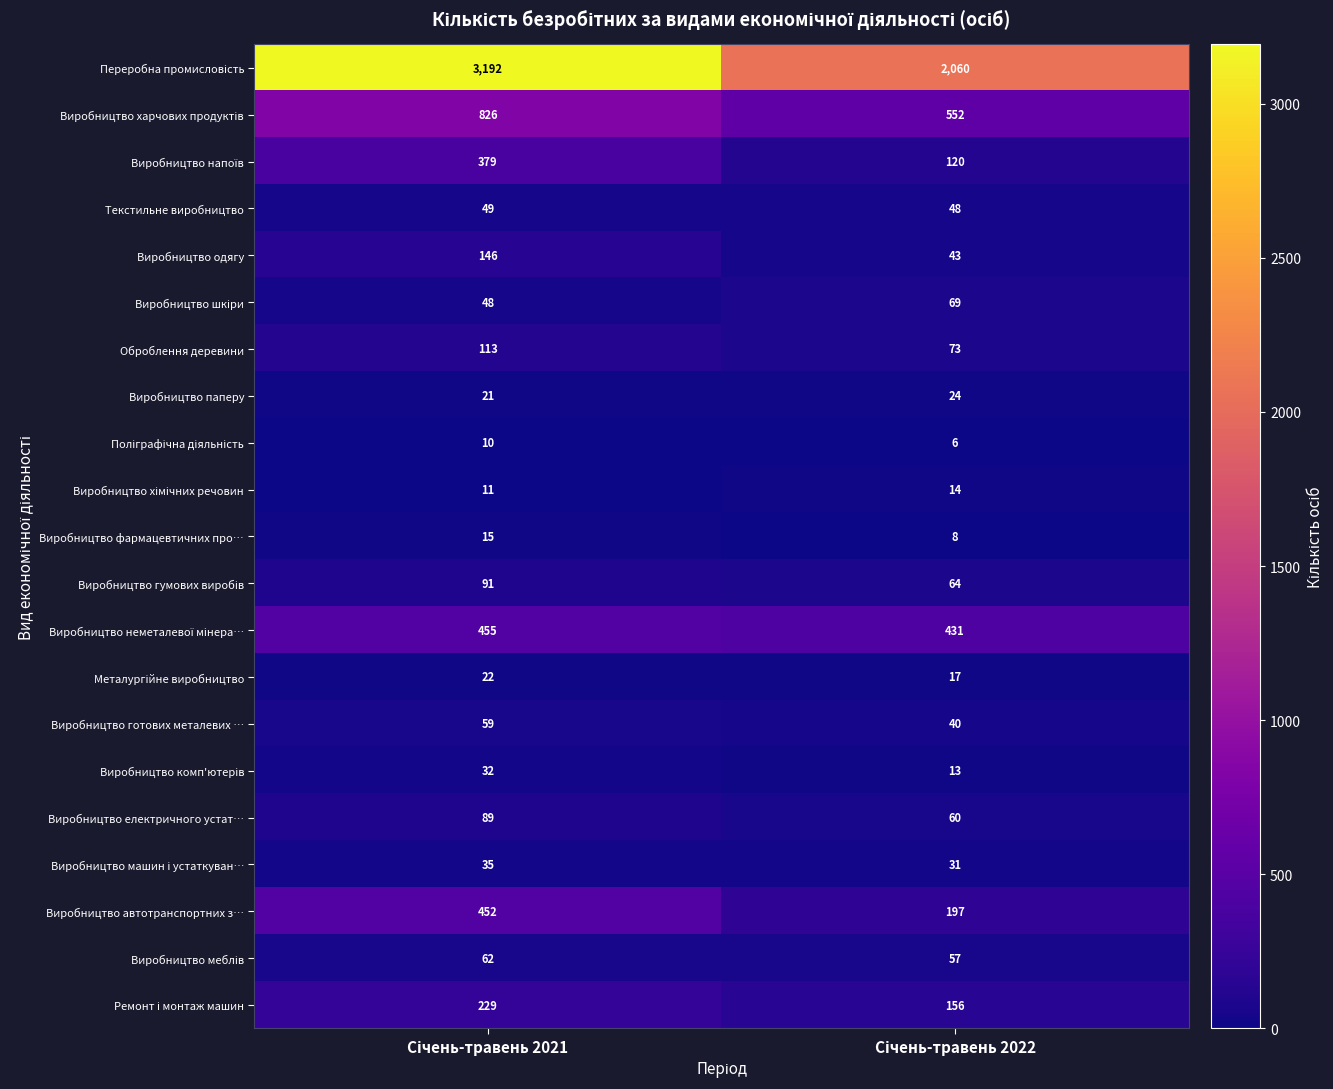

What is the greatest value displayed?

3192